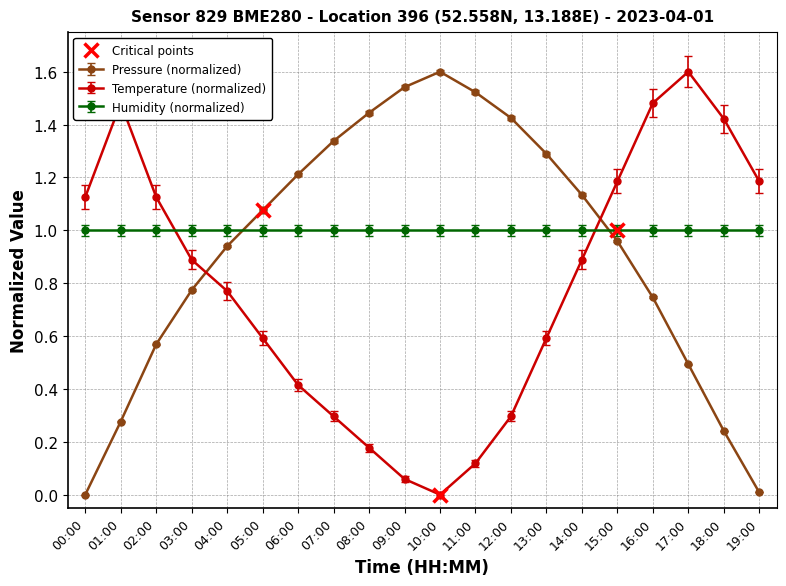

Does the chart display data point markers on the line(s)?

Yes